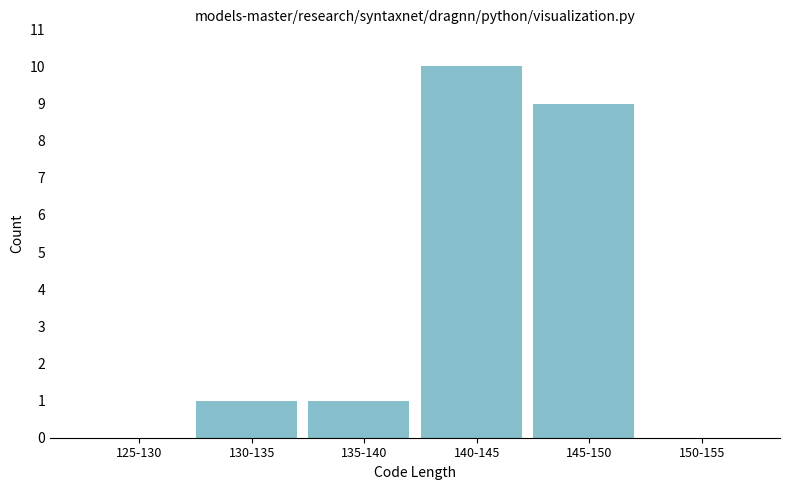

Reading right to left, transcribe all the data shown in this chart.

150-155=0	145-150=9	140-145=10	135-140=1	130-135=1	125-130=0